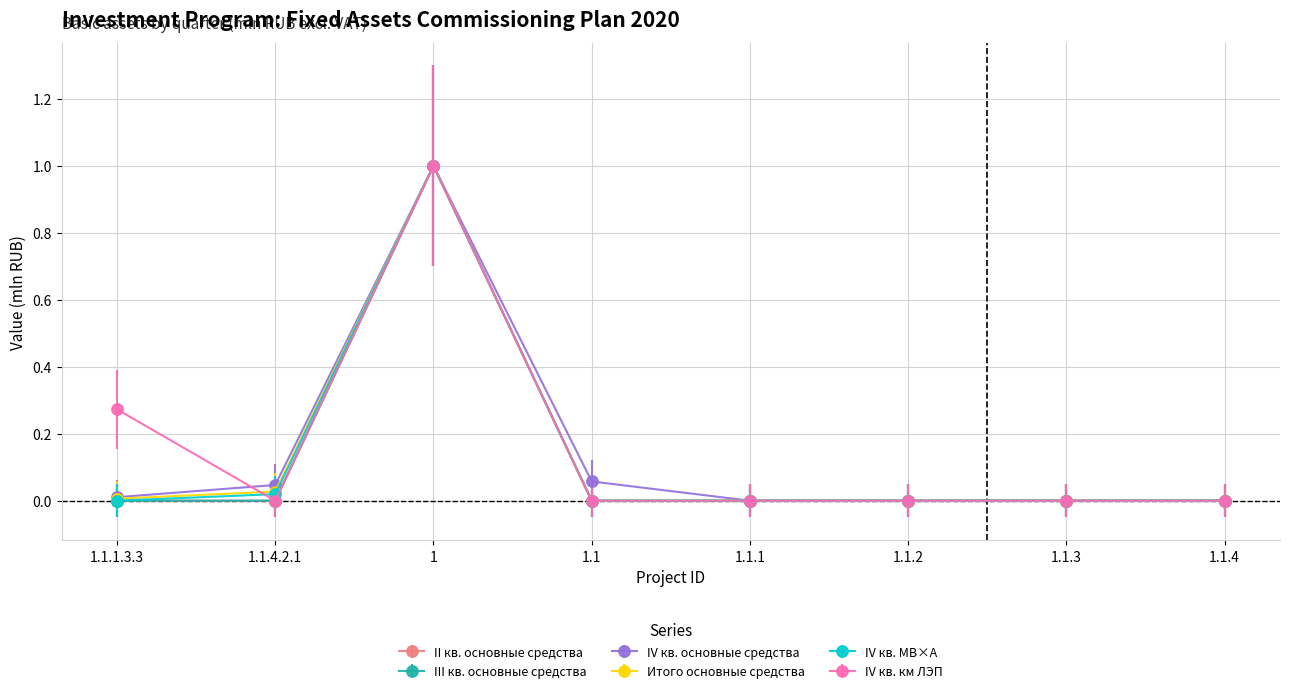

Is this an area chart (filled region under the line)?

No